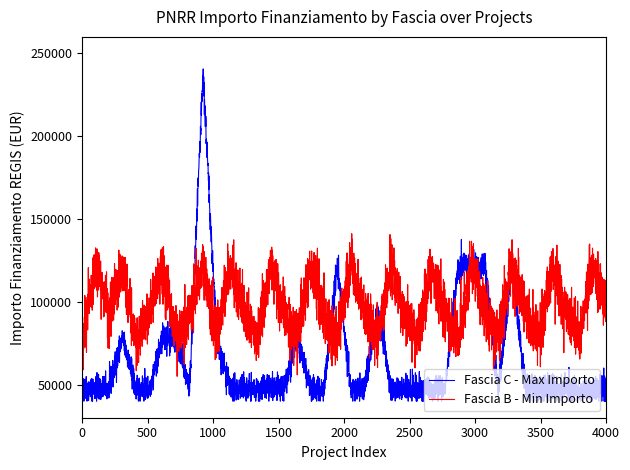

Which series has the largest range (max minus min)?

Fascia C - Max Importo